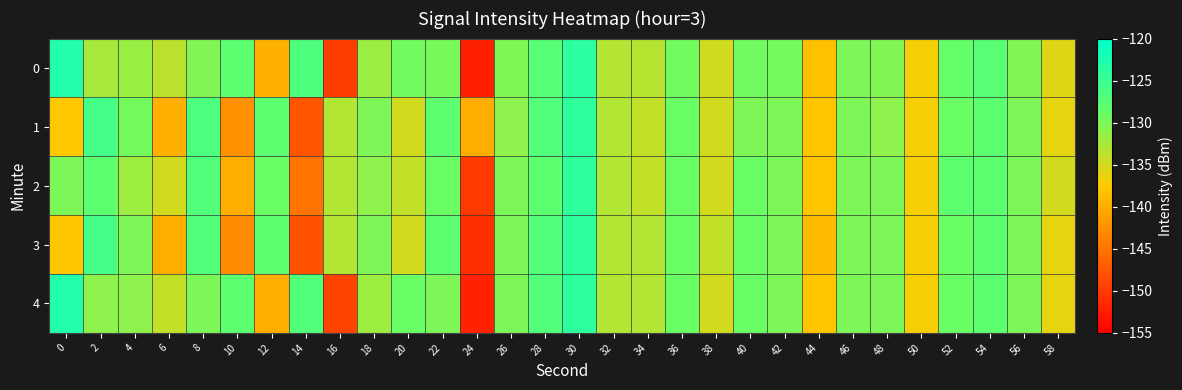

Which series has the largest total across all categories?

4